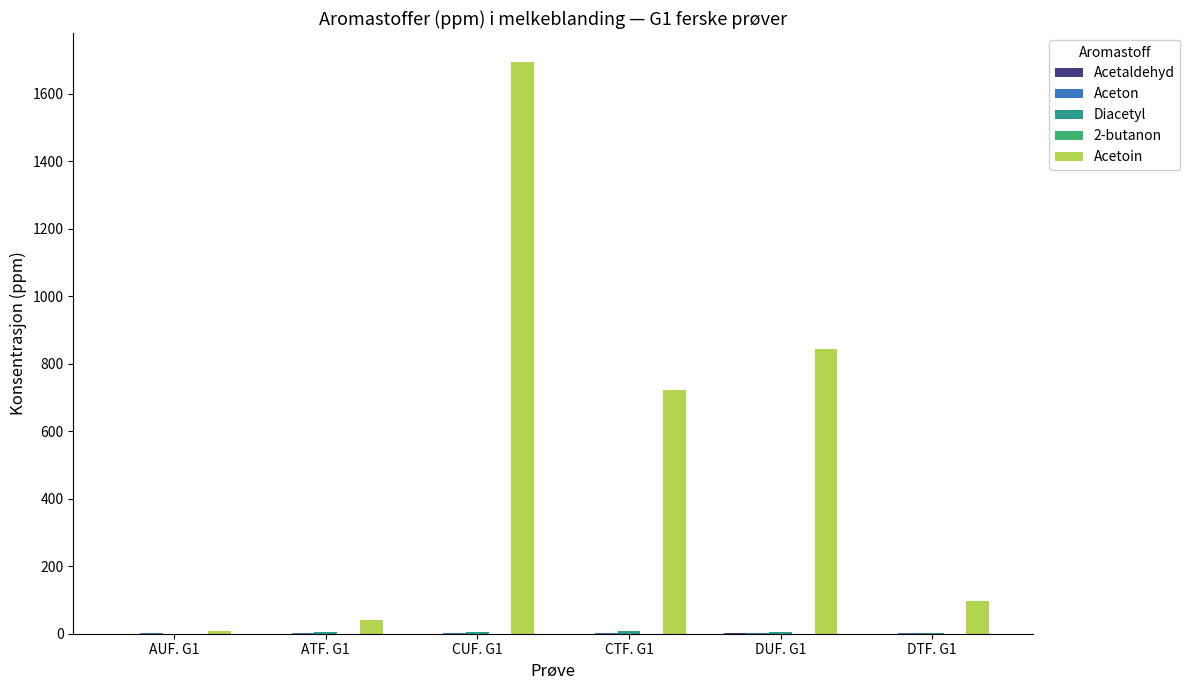

What is the greatest value displayed?

1694.4